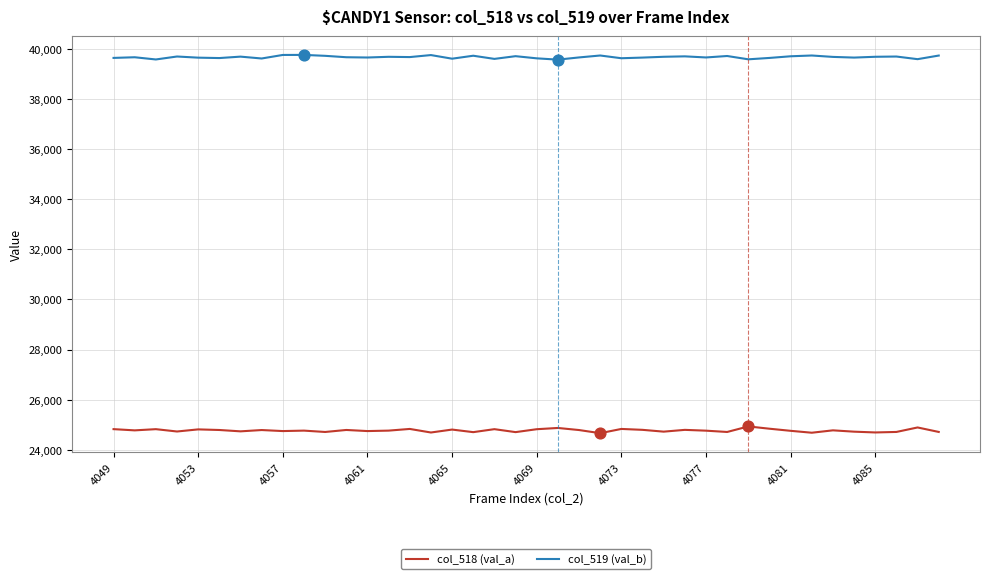

At how many categories does at least one series exceed 38874?

40